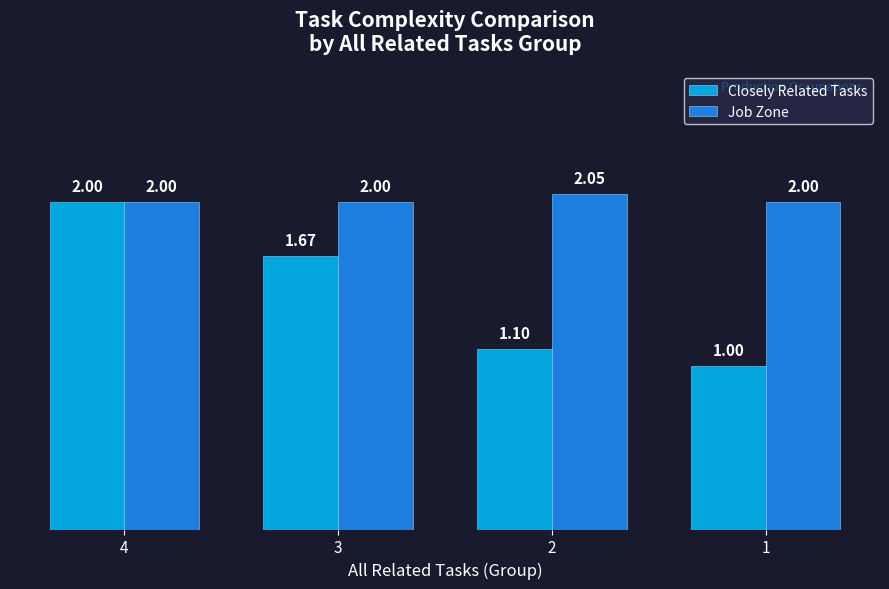

List the series in order of their overall mean, highest first.

Job Zone, Closely Related Tasks